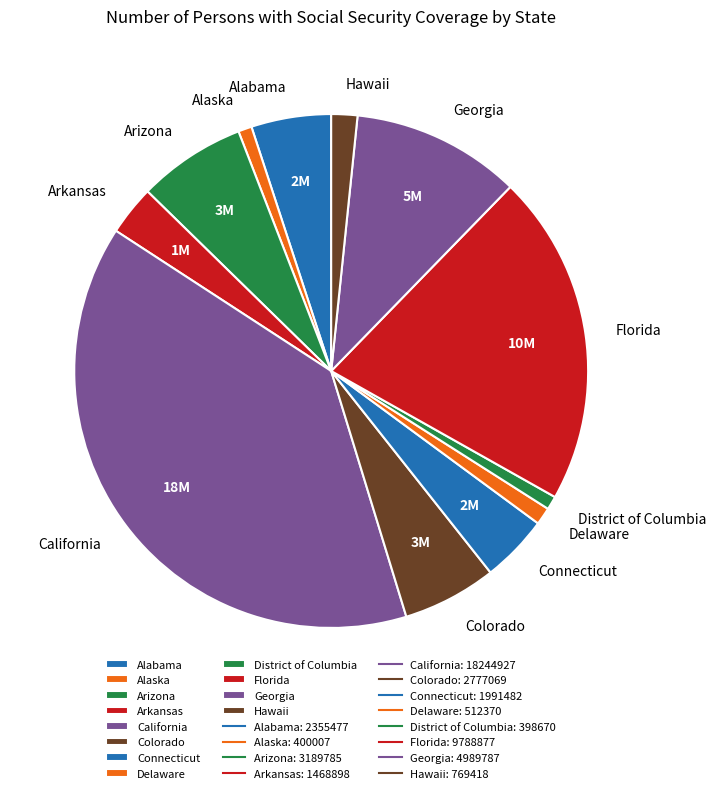

Does Colorado represent more than half of the total?

No